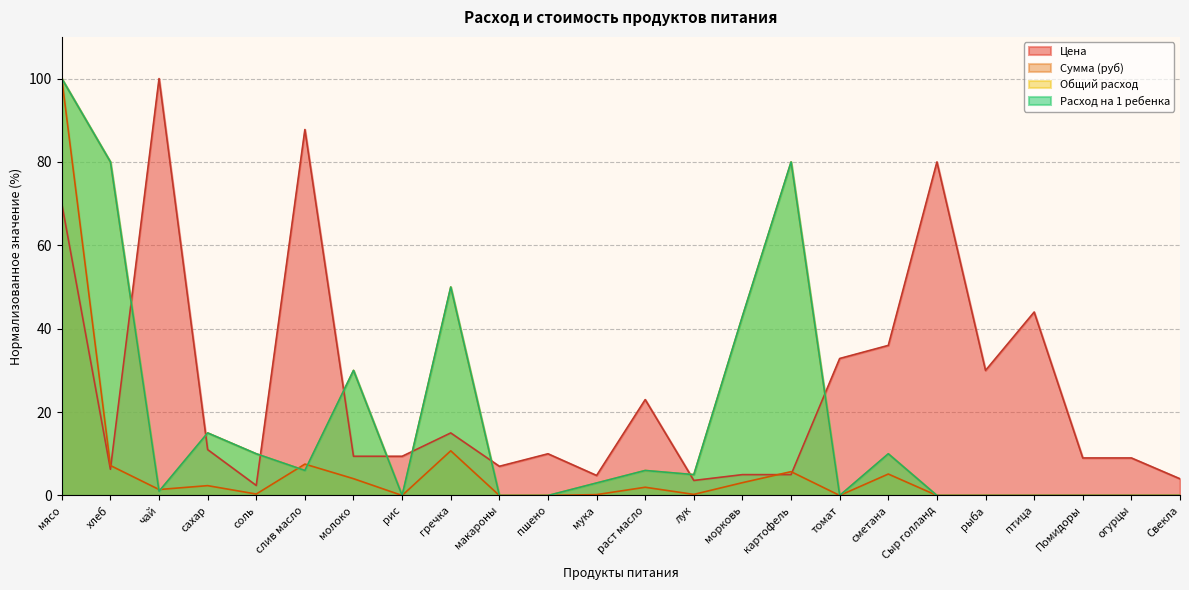

Which category has the lowest value across all series?

рис